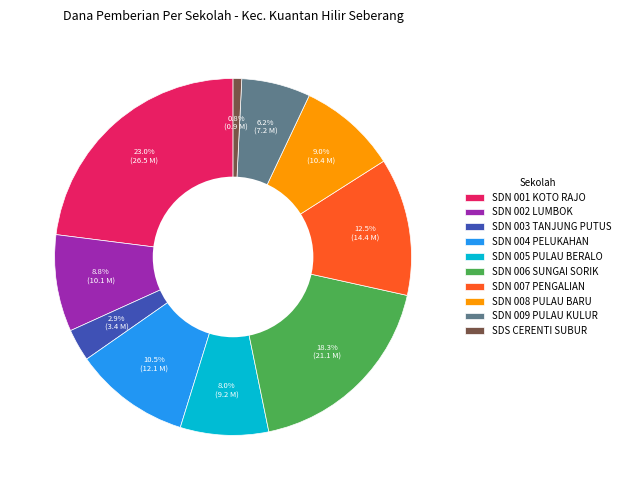

Between SDS CERENTI SUBUR and SDN 004 PELUKAHAN, which is larger?

SDN 004 PELUKAHAN